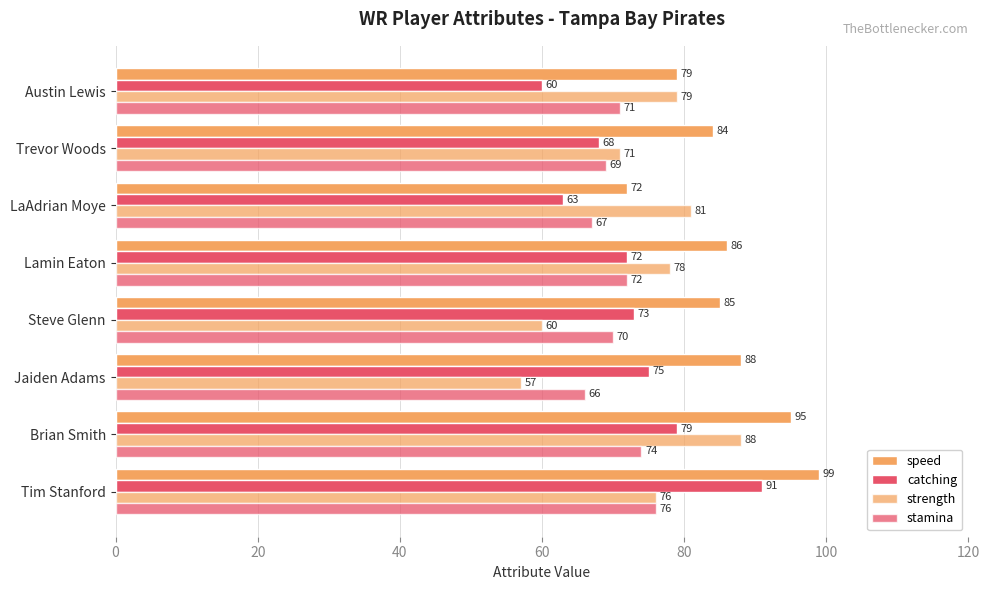

How many data points does each series have?

8